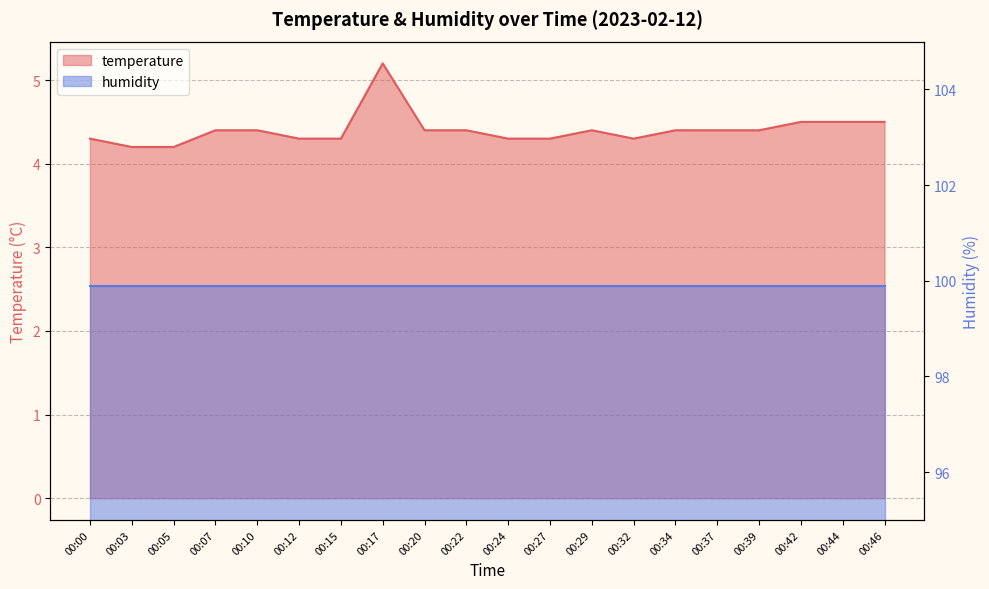

At which category does the data reach its first local valley?

00:32